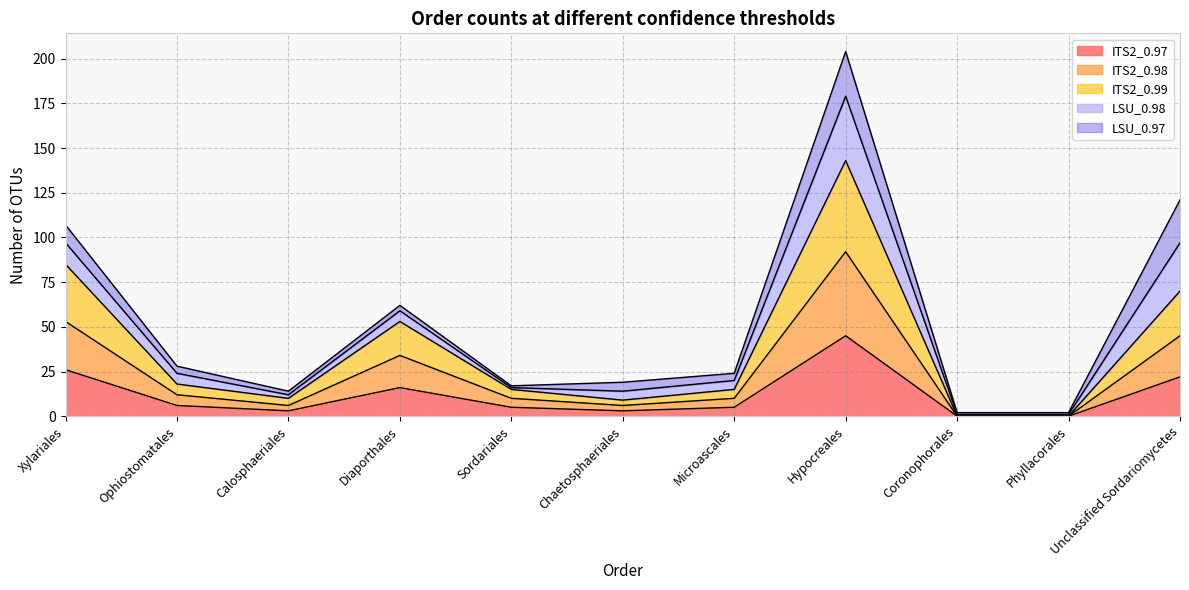

Where is ITS2_0.98 nearest to the value 46?

Unclassified Sordariomycetes